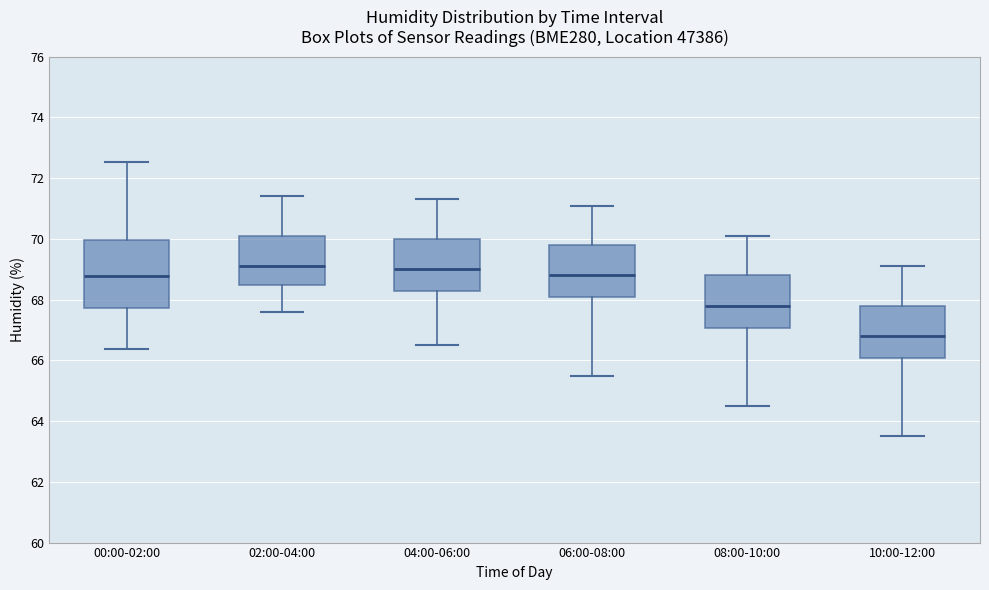

Reading left to right, transcribe this box plot: for each box, give where its median line is, the range the box spans, and where its two whiskers end, as read against the y-axis. The values are not printed on the chart, so give them approximately, as read against the axis.

00:00-02:00: median 68.8, box 67.8 to 70.0, whiskers 66.4 to 72.6
02:00-04:00: median 69.2, box 68.4 to 70.2, whiskers 67.6 to 71.4
04:00-06:00: median 69.0, box 68.2 to 70.0, whiskers 66.6 to 71.4
06:00-08:00: median 68.8, box 68.0 to 69.8, whiskers 65.6 to 71.2
08:00-10:00: median 67.8, box 67.0 to 68.8, whiskers 64.6 to 70.2
10:00-12:00: median 66.8, box 66.0 to 67.8, whiskers 63.6 to 69.2